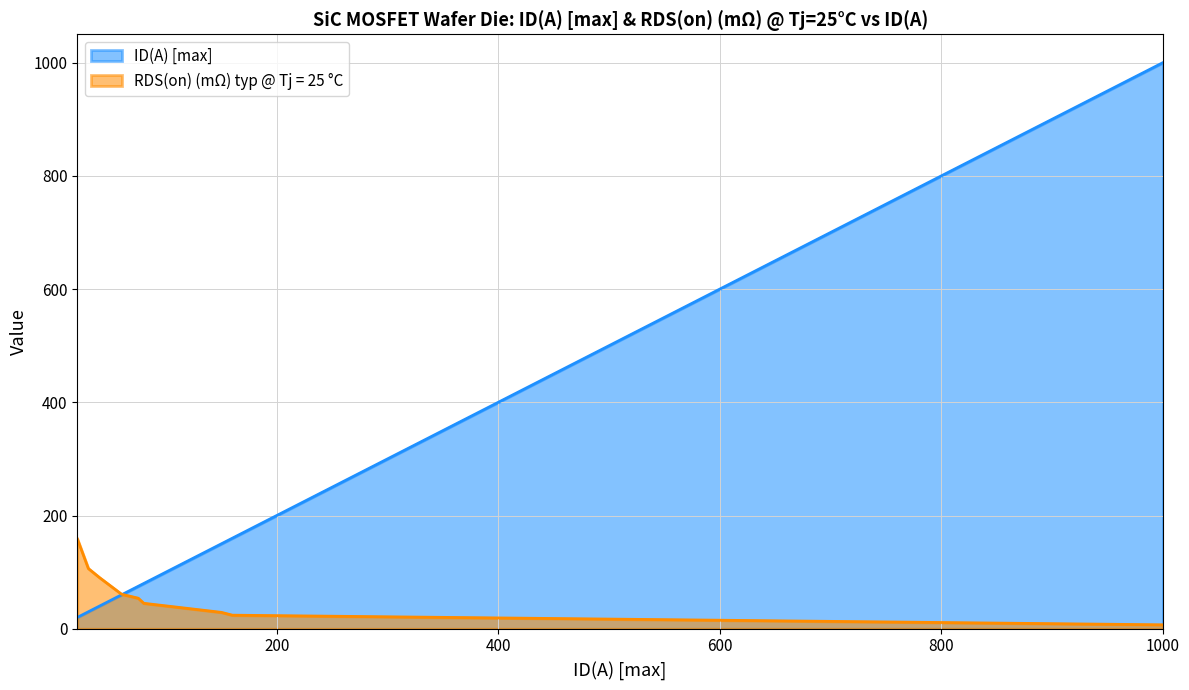

What is the difference between the ID(A) [max] values at 30 and 80?

50.0